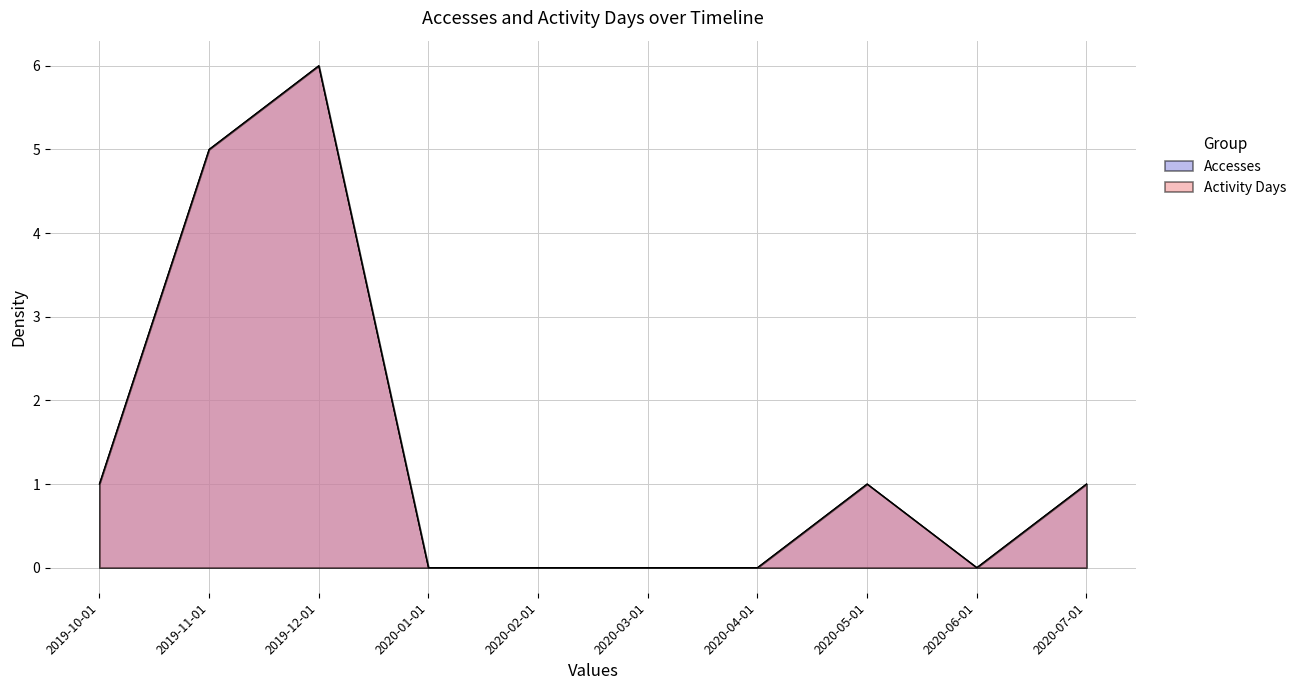

What is the maximum value shown in the chart?

6